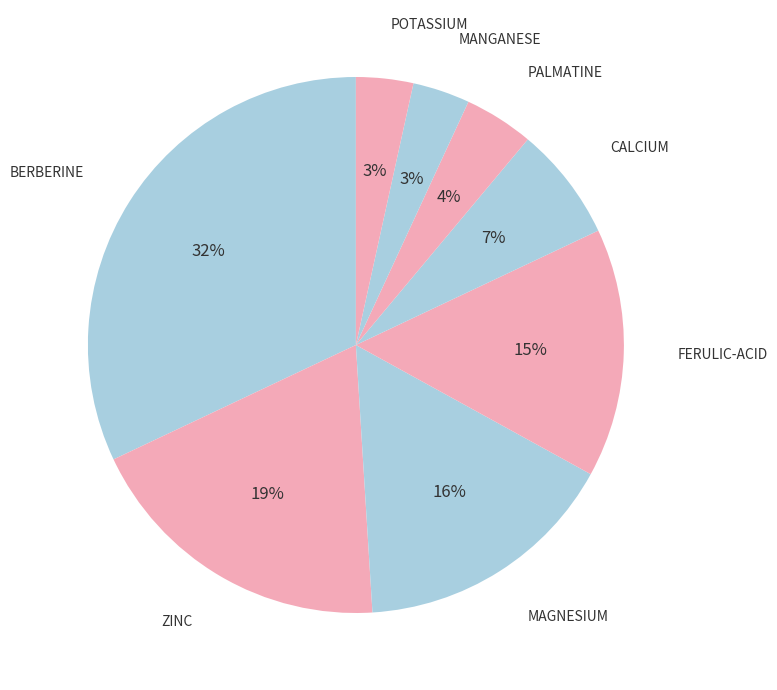

Is there any slice that represents more than half of the pie?

No